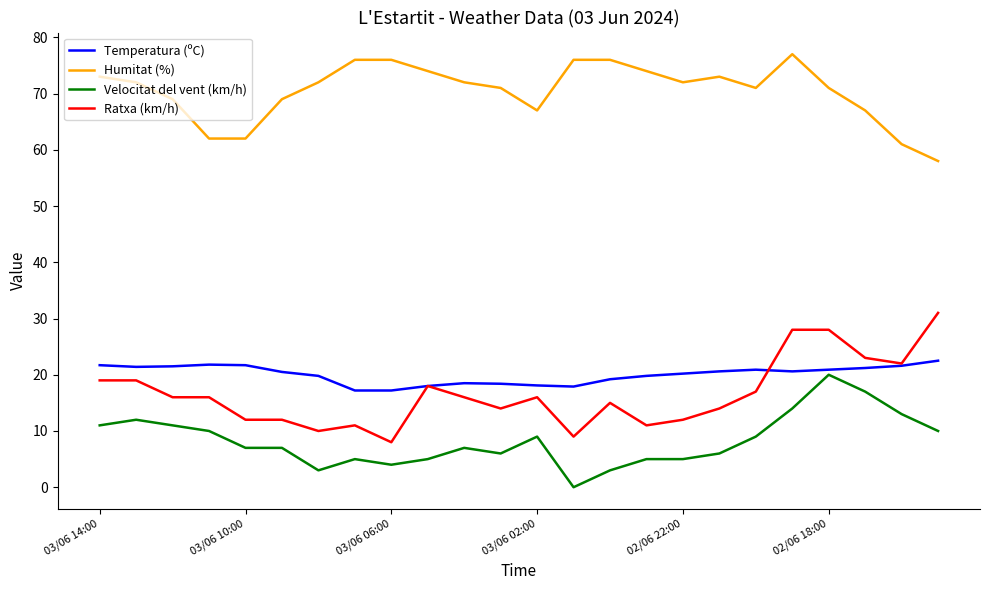

What is the maximum value for Humitat (%)?

77.0